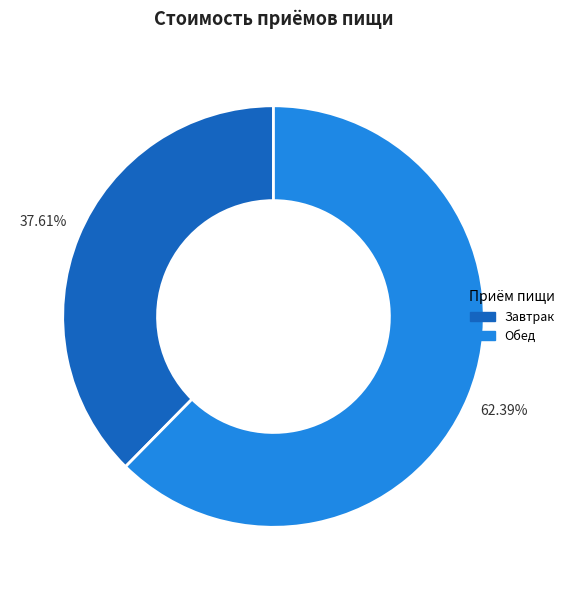

Does any single category account for the majority?

Yes